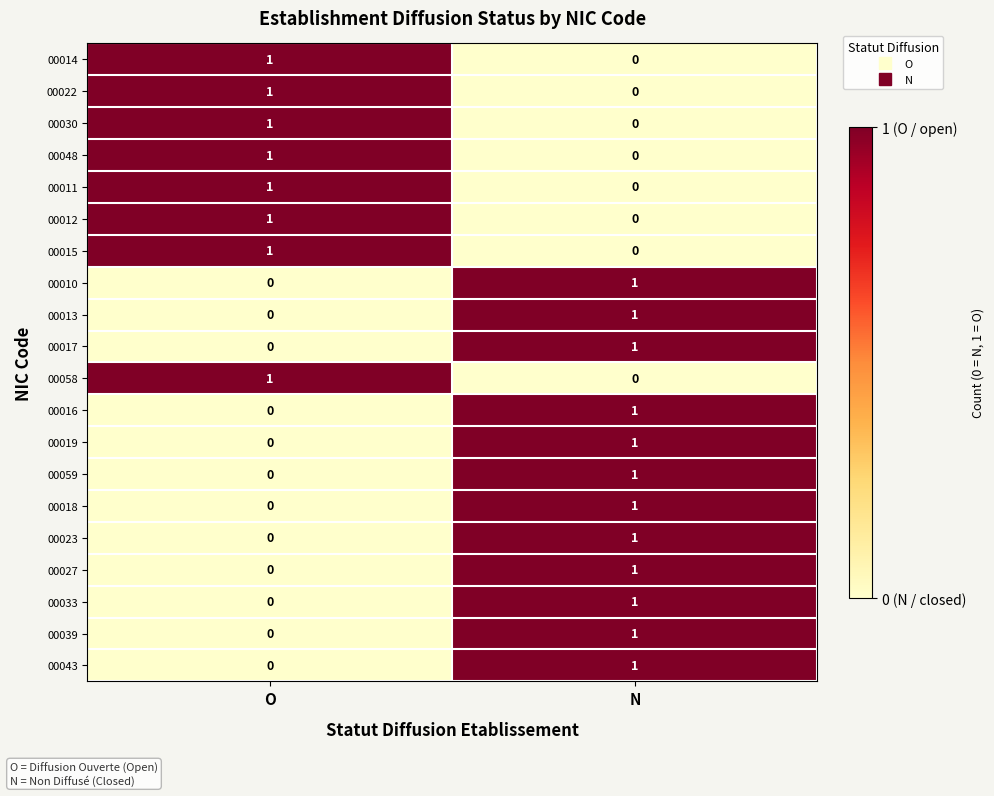

The 00012 series shows 1 at O. True or false?

True